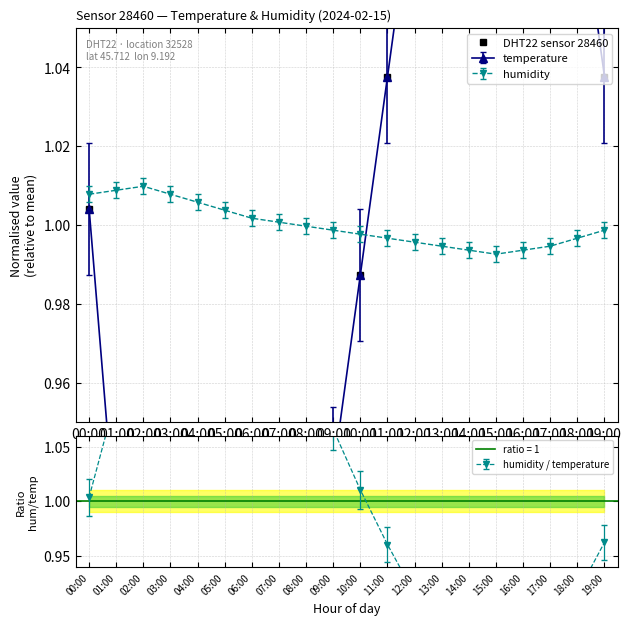

True or false: there are more than 0 points higher than both neighbors.

True